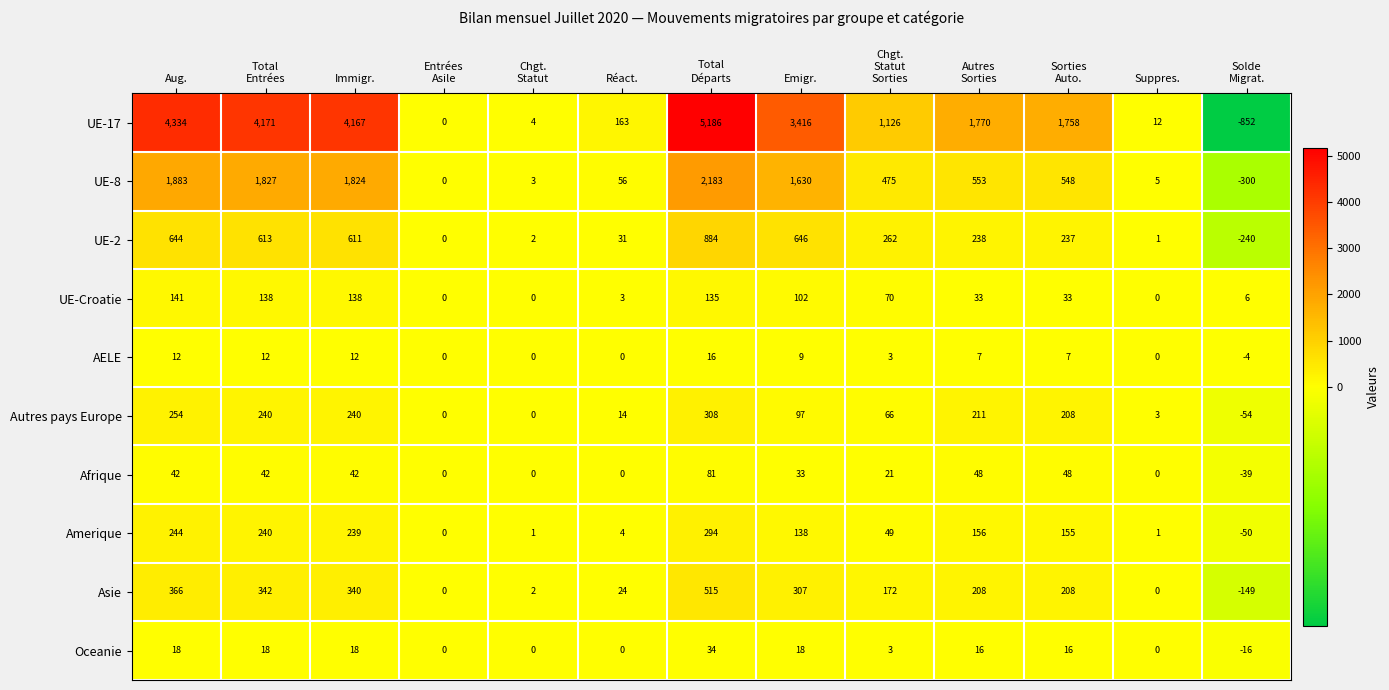

Rank the series at Immigr. from lowest to highest value.

AELE, Oceanie, Afrique, UE-Croatie, Amerique, Autres pays Europe, Asie, UE-2, UE-8, UE-17